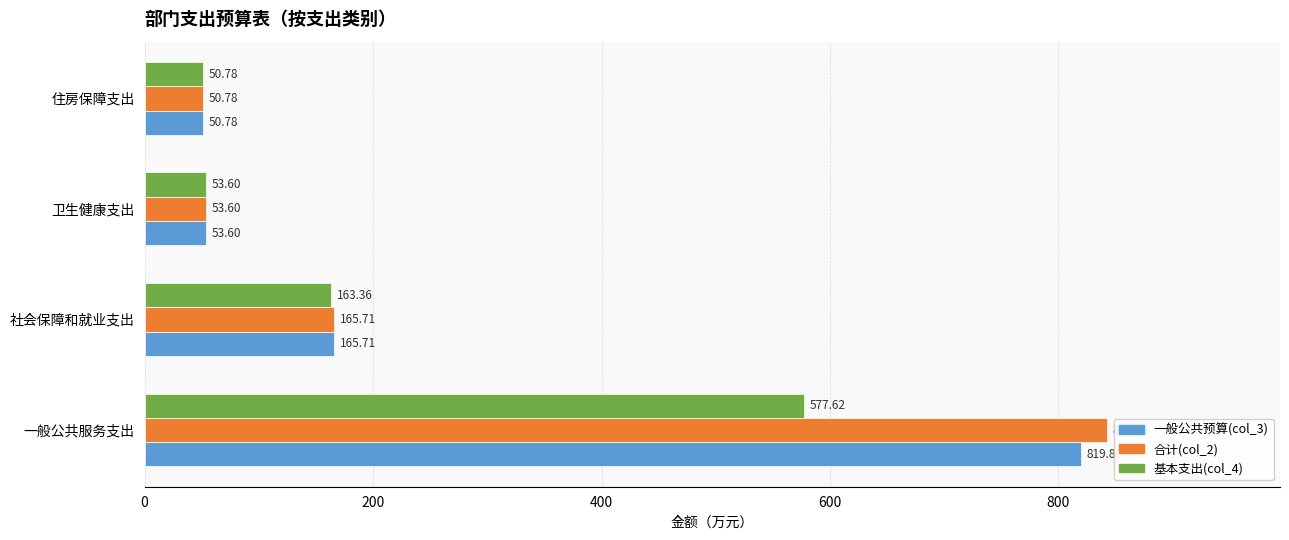

What are all the series names shown in the legend?

一般公共预算(col_3), 合计(col_2), 基本支出(col_4)